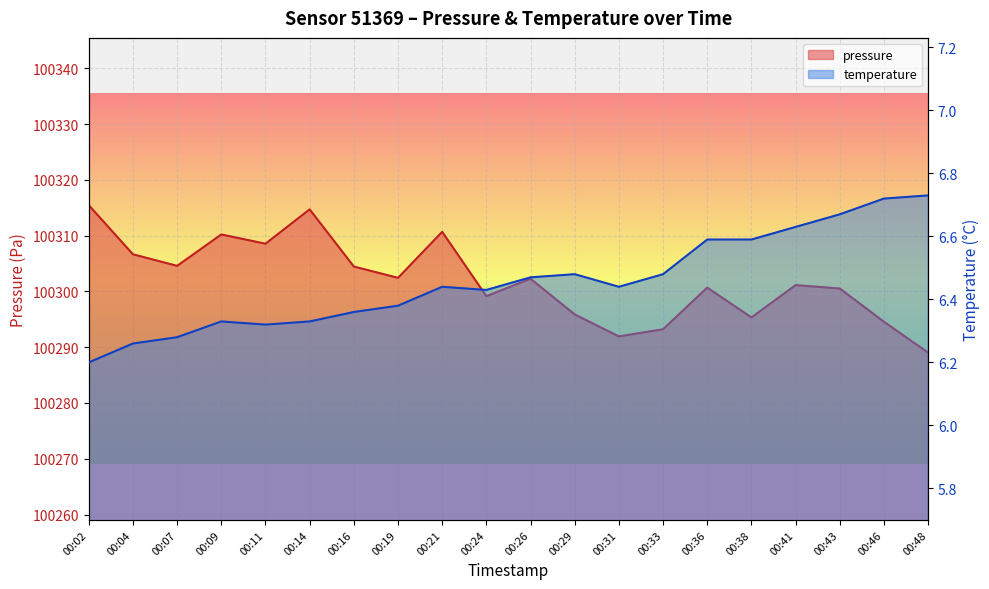

Reading left to right, extract all data points from this chart.

pressure: 00:02=100315.5	00:04=100306.7	00:07=100304.6	00:09=100310.2	00:11=100308.6	00:14=100314.7	00:16=100304.5	00:19=100302.4	00:21=100310.7	00:24=100299.2	00:26=100302.3	00:29=100295.9	00:31=100291.9	00:33=100293.2	00:36=100300.7	00:38=100295.3	00:41=100301.1	00:43=100300.5	00:46=100294.6	00:48=100289.0
temperature: 00:02=6.2	00:04=6.3	00:07=6.3	00:09=6.3	00:11=6.3	00:14=6.3	00:16=6.4	00:19=6.4	00:21=6.4	00:24=6.4	00:26=6.5	00:29=6.5	00:31=6.4	00:33=6.5	00:36=6.6	00:38=6.6	00:41=6.6	00:43=6.7	00:46=6.7	00:48=6.7